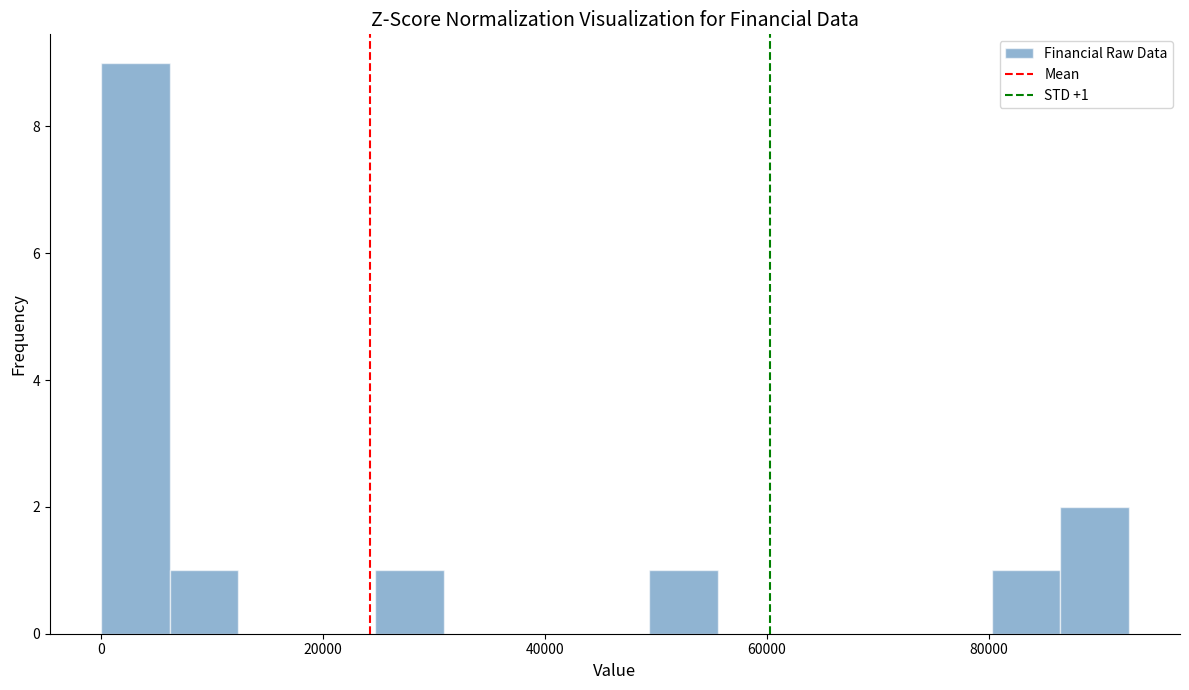

Read against the x-axis, roughly where is the centre of the tallest bar?

4000